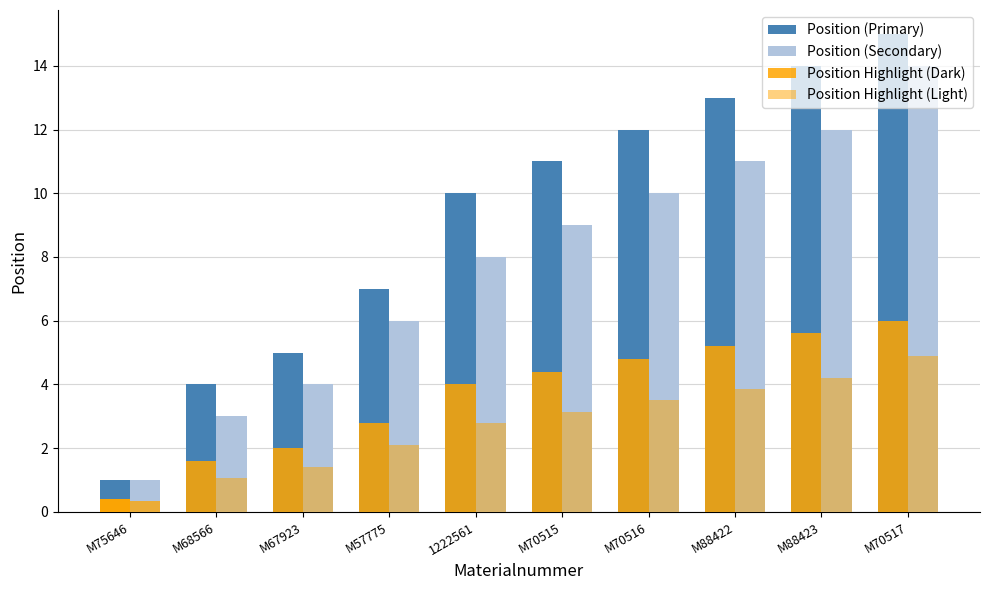

What position from the right is 1222561?

6